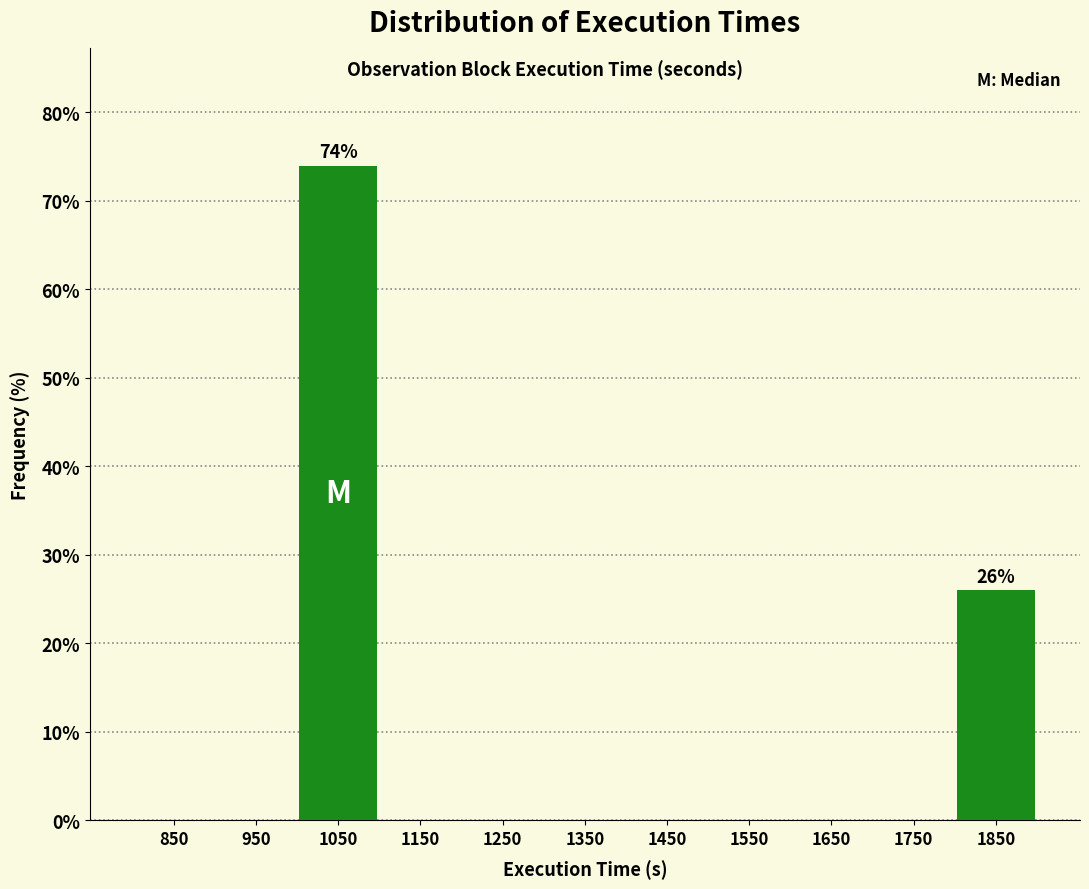

Over which range of the x-axis is the bar tallest?

1000 to 1100